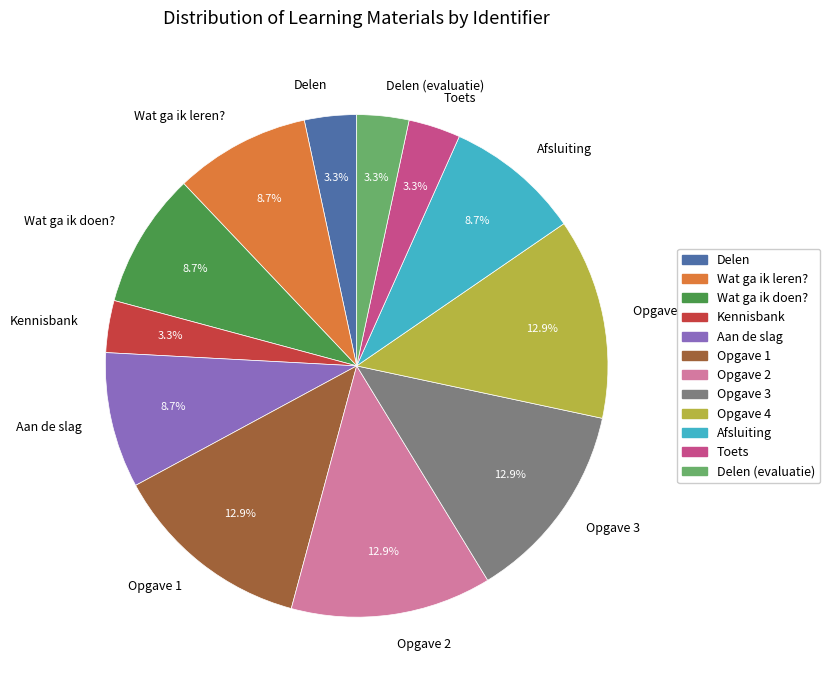

The Opgave 2 slice represents 13% of the pie. True or false?

True